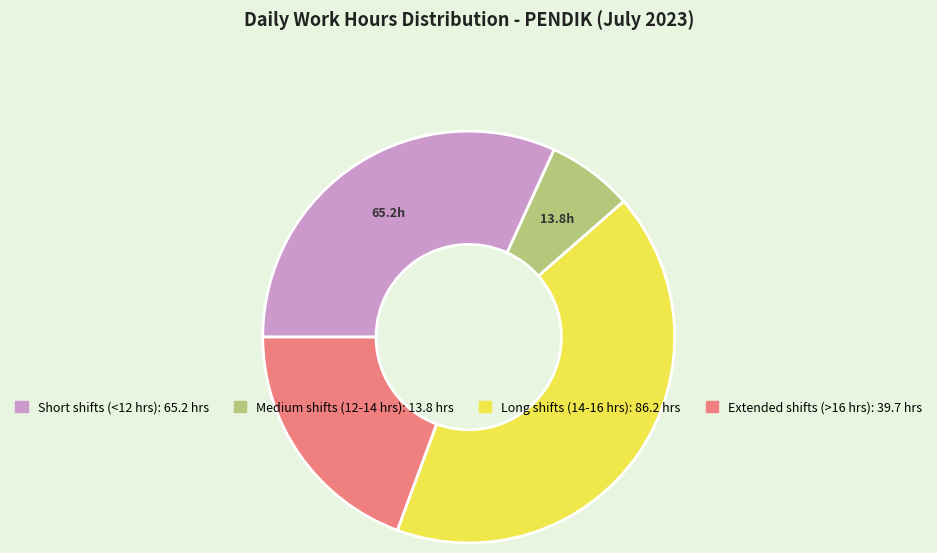

Is there any slice that represents more than half of the pie?

No